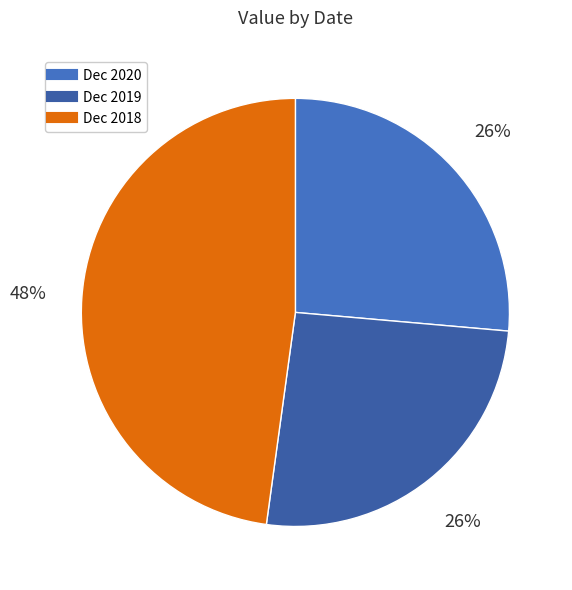

How many slices are in this pie chart?

3